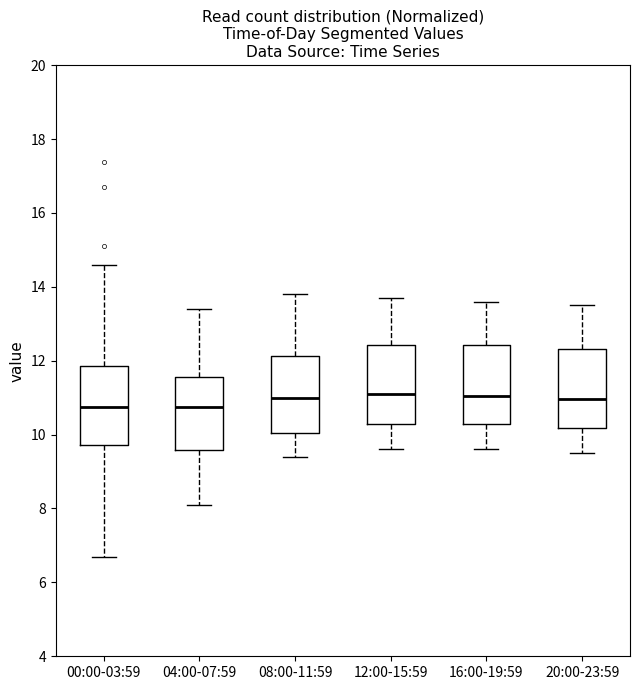

Reading left to right, read every box against the y-axis: the position of its median line, the range the box covers, and the ends of its whiskers. The values are not printed on the chart, so give them approximately, as read against the axis.

00:00-03:59: median 10.8, box 9.8 to 11.8, whiskers 6.8 to 14.6
04:00-07:59: median 10.8, box 9.6 to 11.6, whiskers 8.2 to 13.4
08:00-11:59: median 11.0, box 10.0 to 12.2, whiskers 9.4 to 13.8
12:00-15:59: median 11.2, box 10.2 to 12.4, whiskers 9.6 to 13.8
16:00-19:59: median 11.0, box 10.2 to 12.4, whiskers 9.6 to 13.6
20:00-23:59: median 11.0, box 10.2 to 12.4, whiskers 9.6 to 13.6